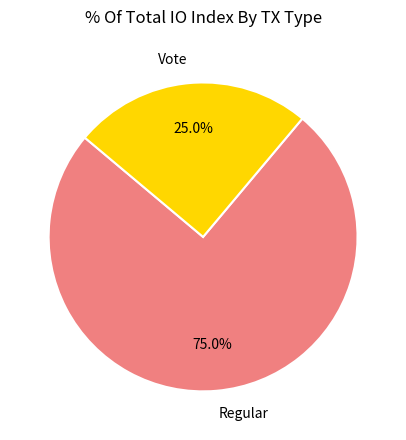

Does Vote account for over 50% of the chart?

No